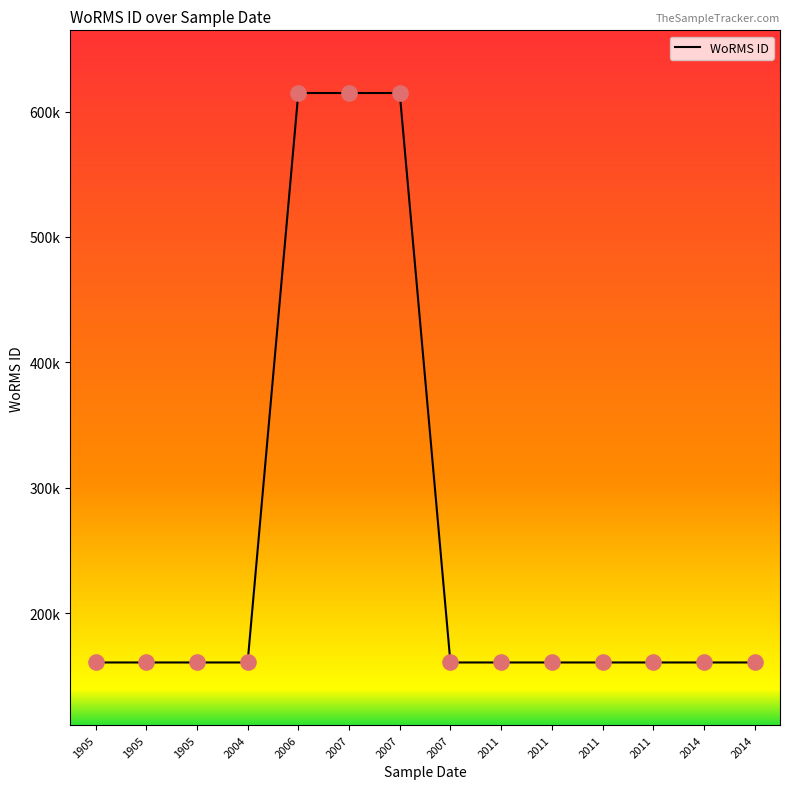

What is the ratio of the value at 2011 to the value at 2011?

1.0